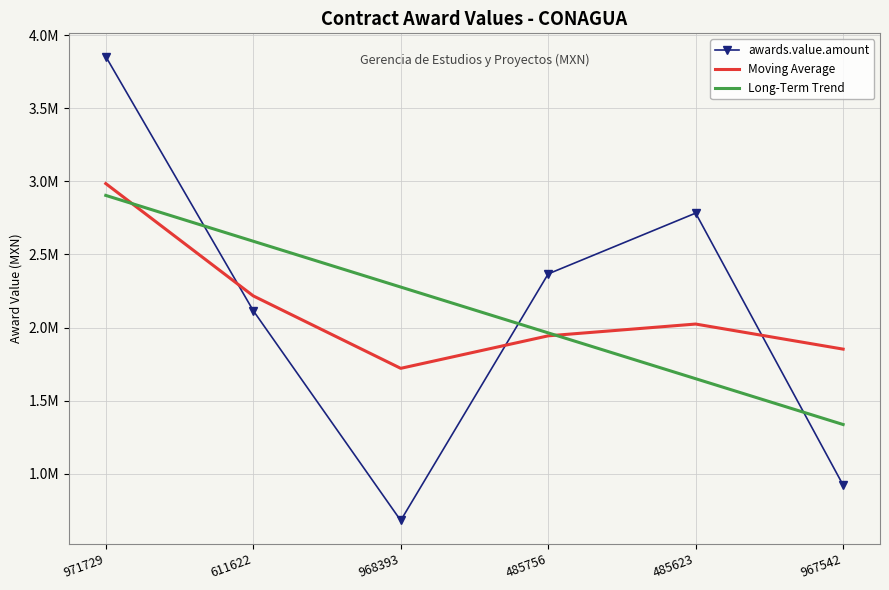

The value of awards.value.amount at 485756 is 2367187.0. True or false?

True